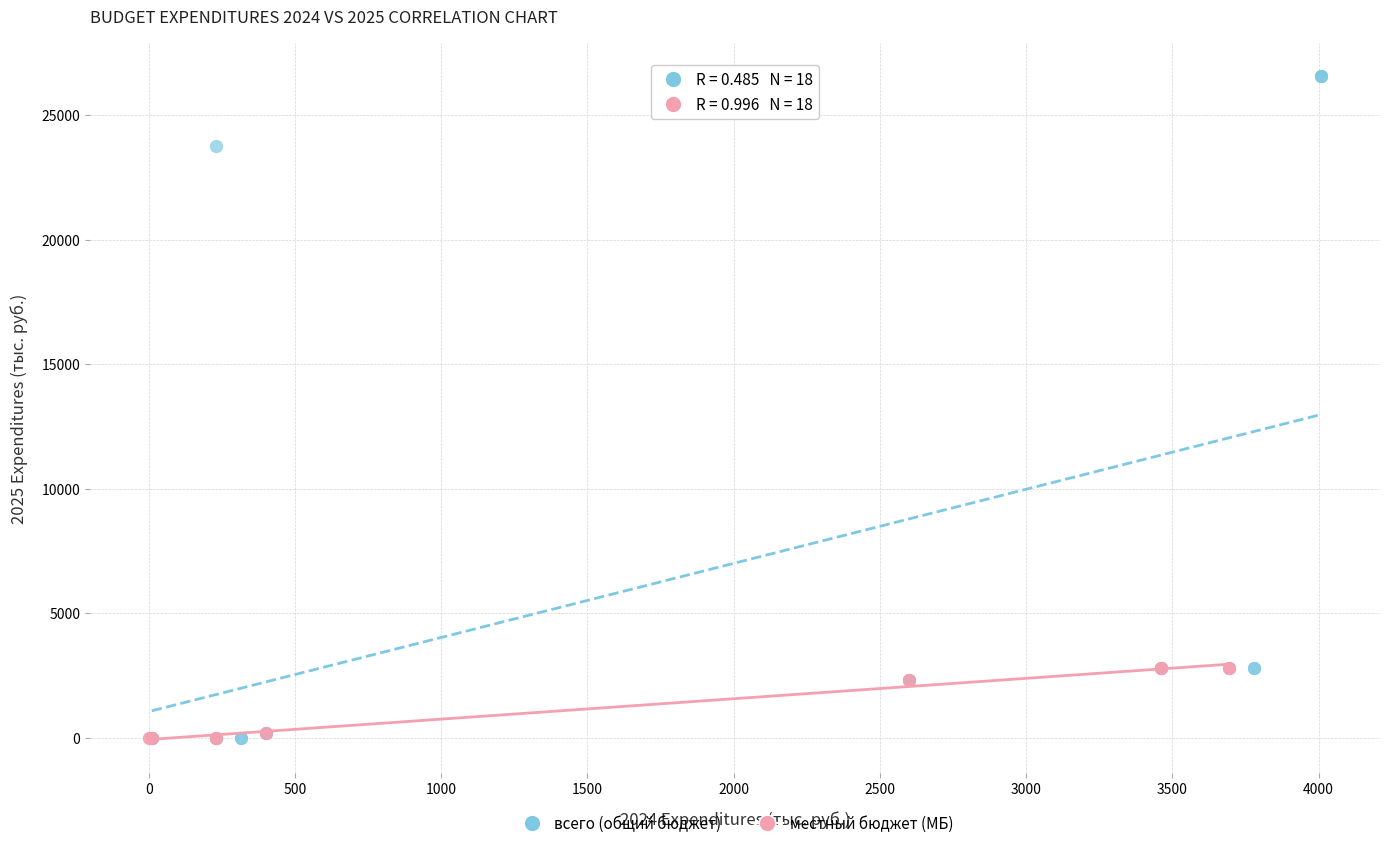

Which series reaches the maximum Y coordinate?

всего (общий бюджет)